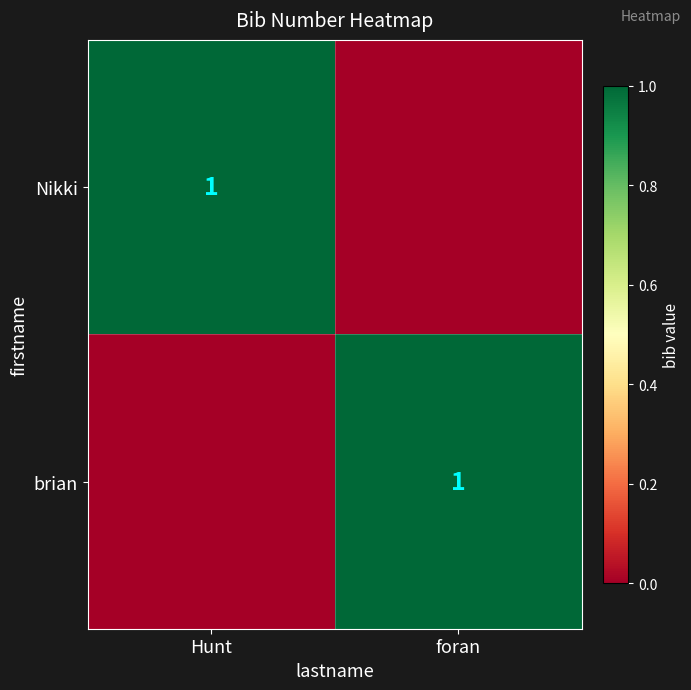

What is the total value across all series at foran?

1